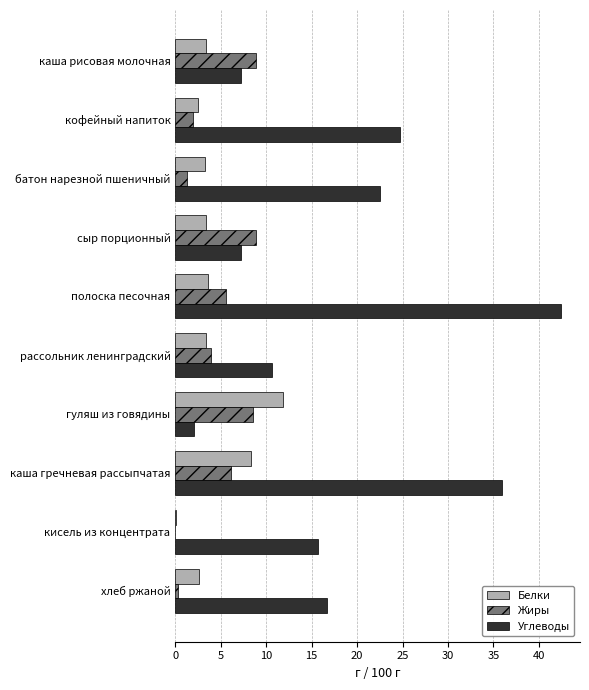

Is it true that Жиры equals 2.4 at сыр порционный?

False